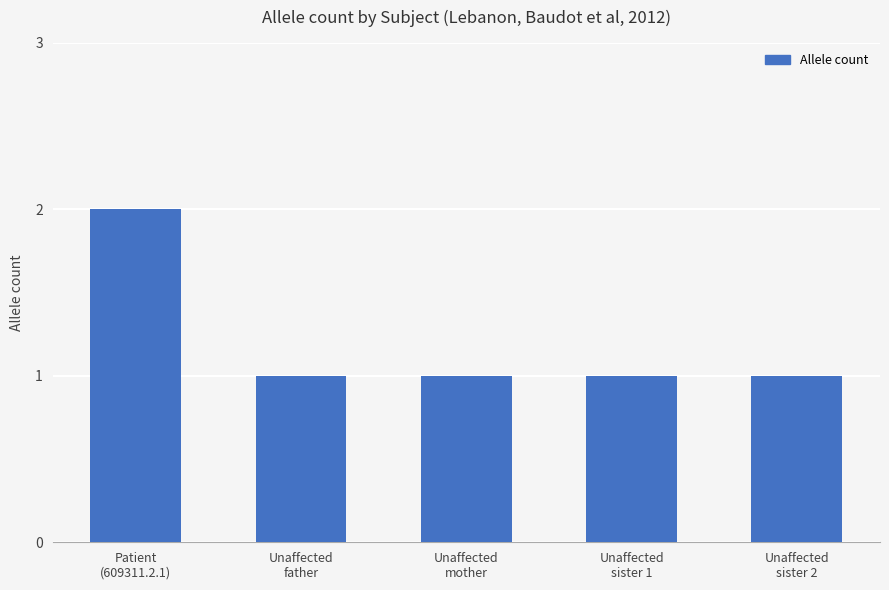

How many distinct data groups are displayed?

1